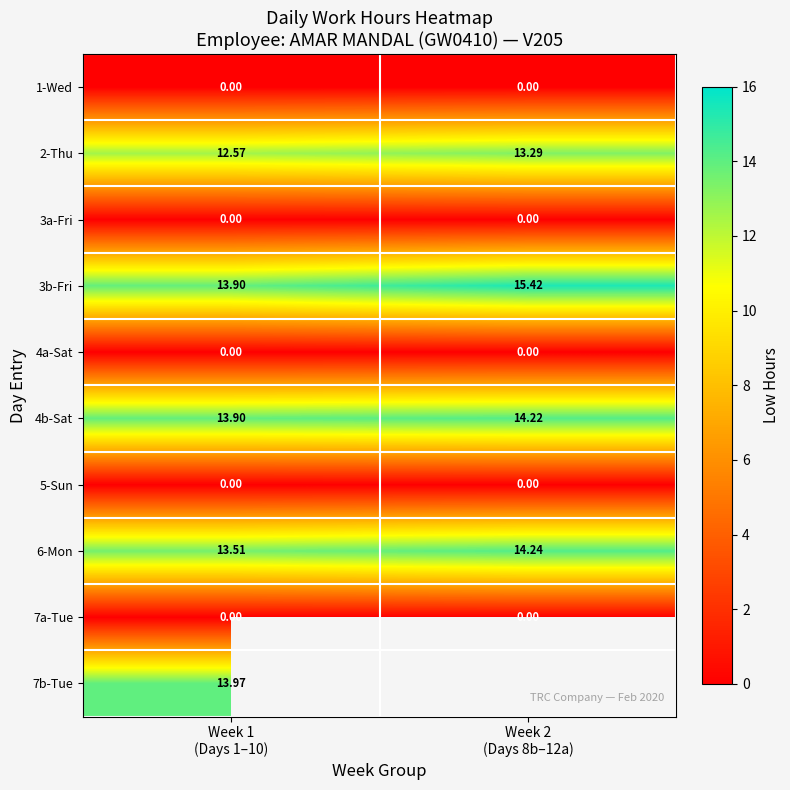

Which series has the largest total across all categories?

3b-Fri